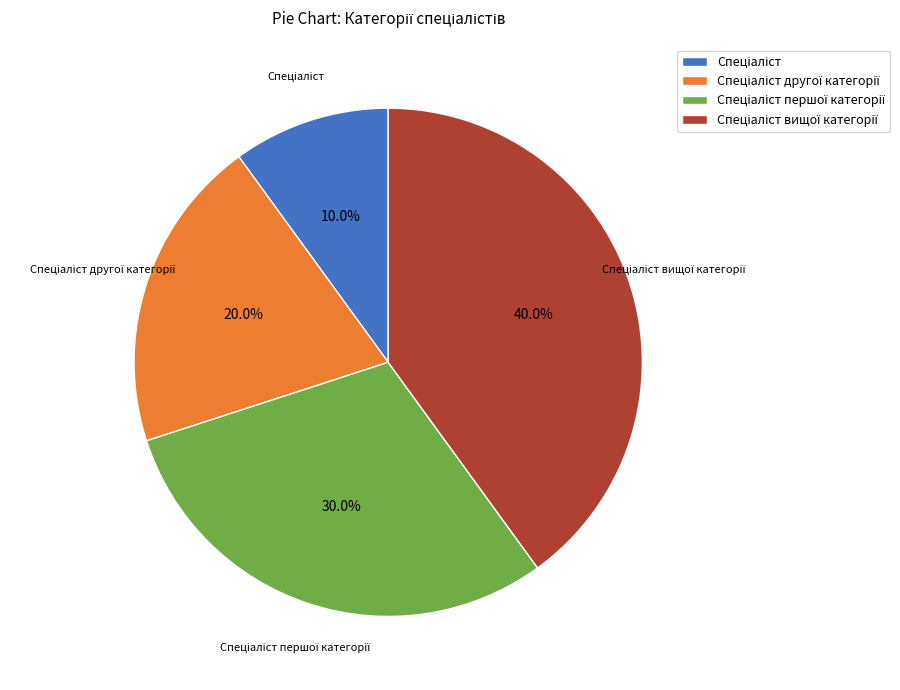

Is there a majority slice in this chart?

No